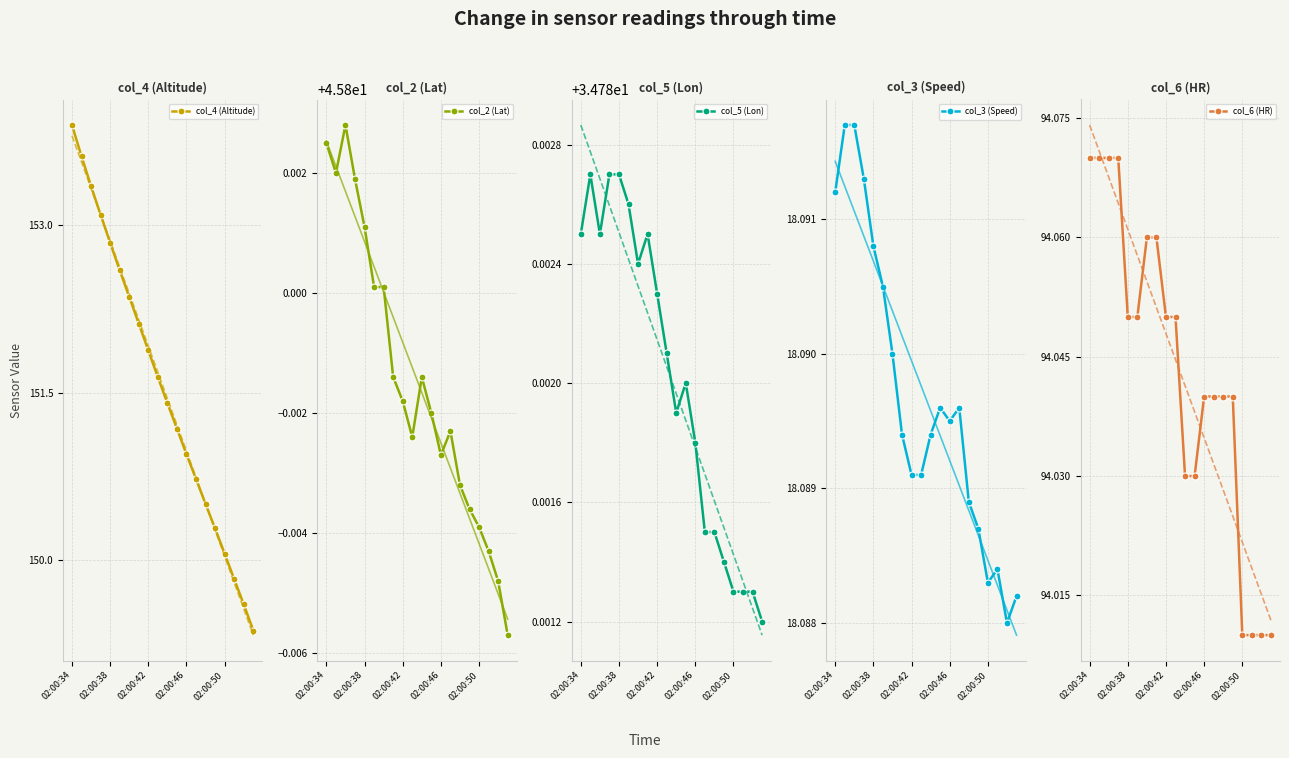

At which label does col_2 (Lat) reach its minimum?

19